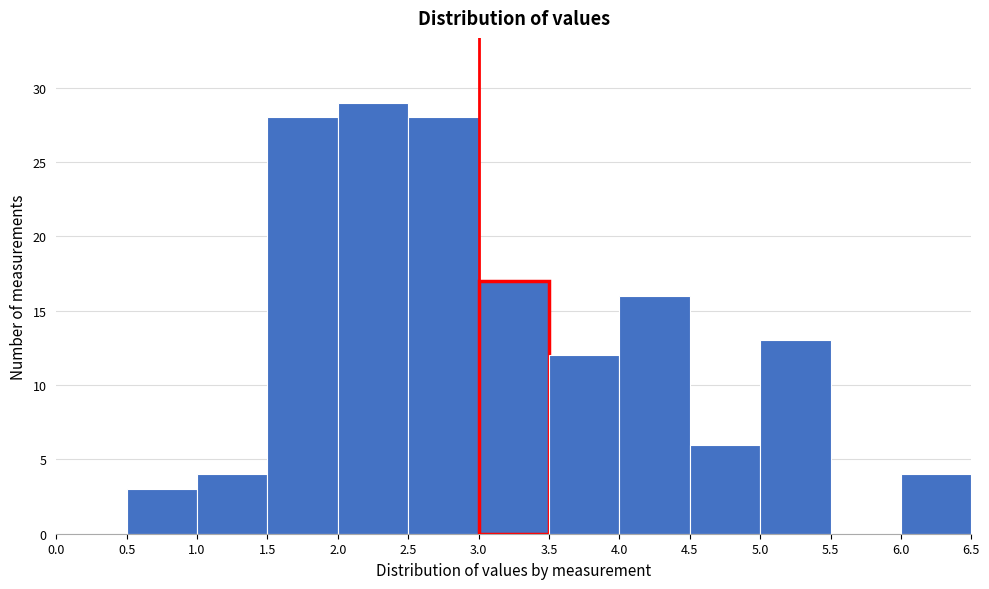

Which range on the x-axis has the tallest bar?

2.0 to 2.5